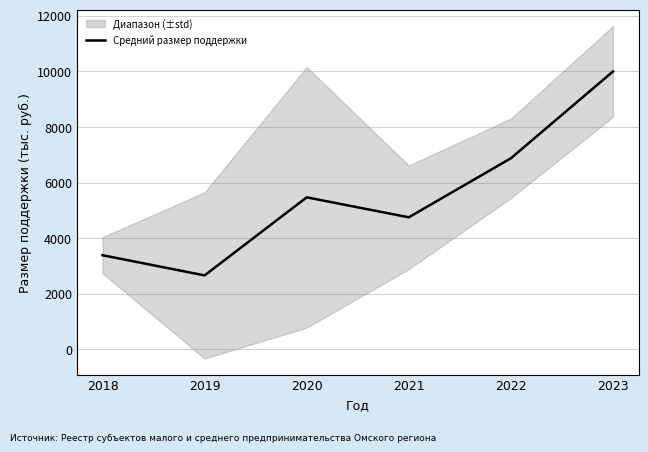

Where does the data first go above 5468?

2020